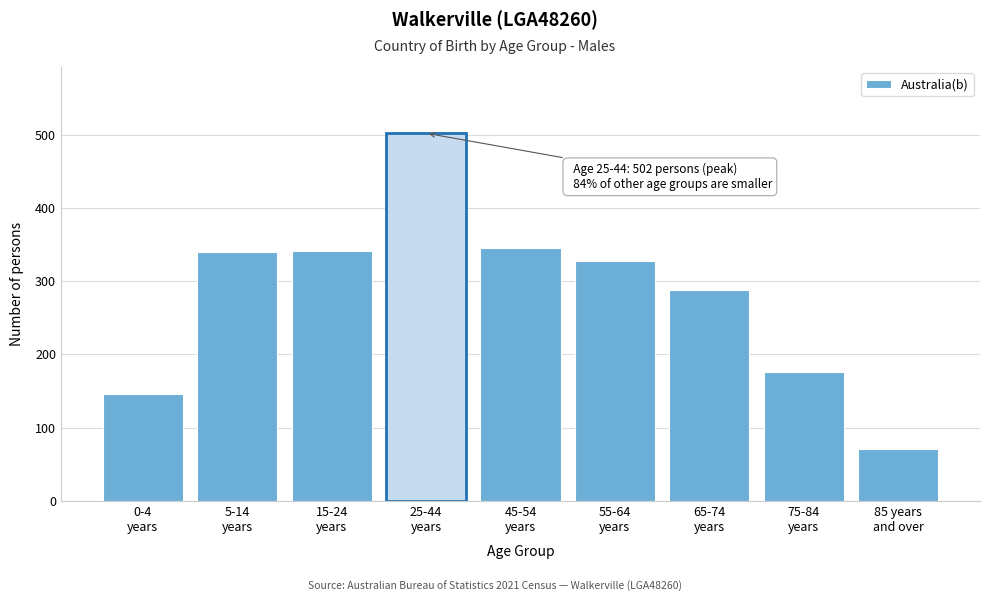

What is the greatest value displayed?

502